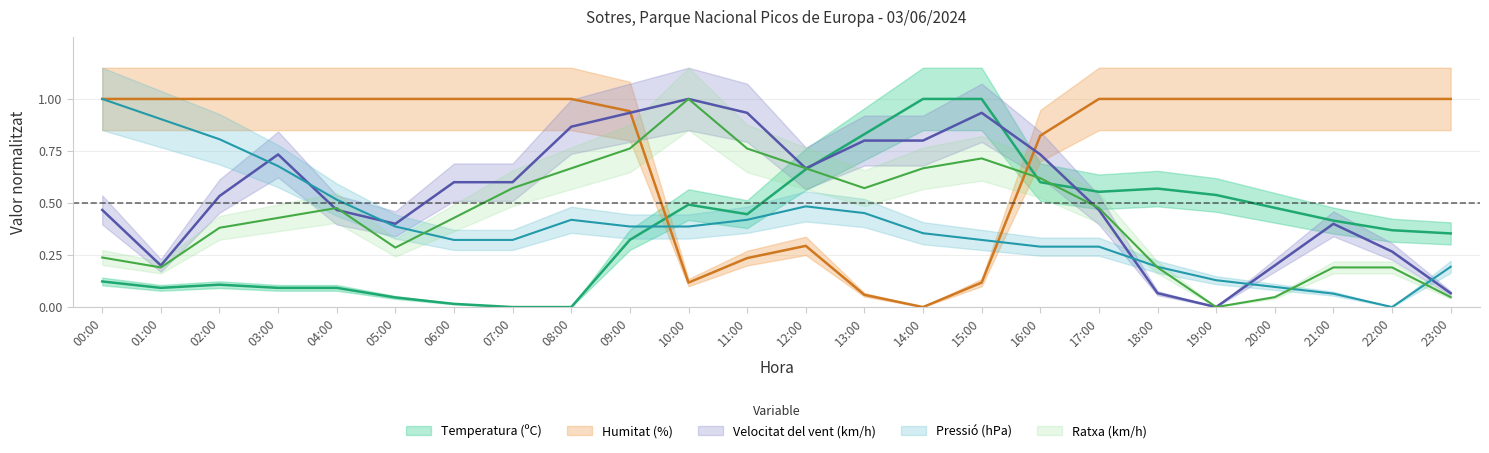

What is the spread (max minus min) of values at 18:00?

0.9